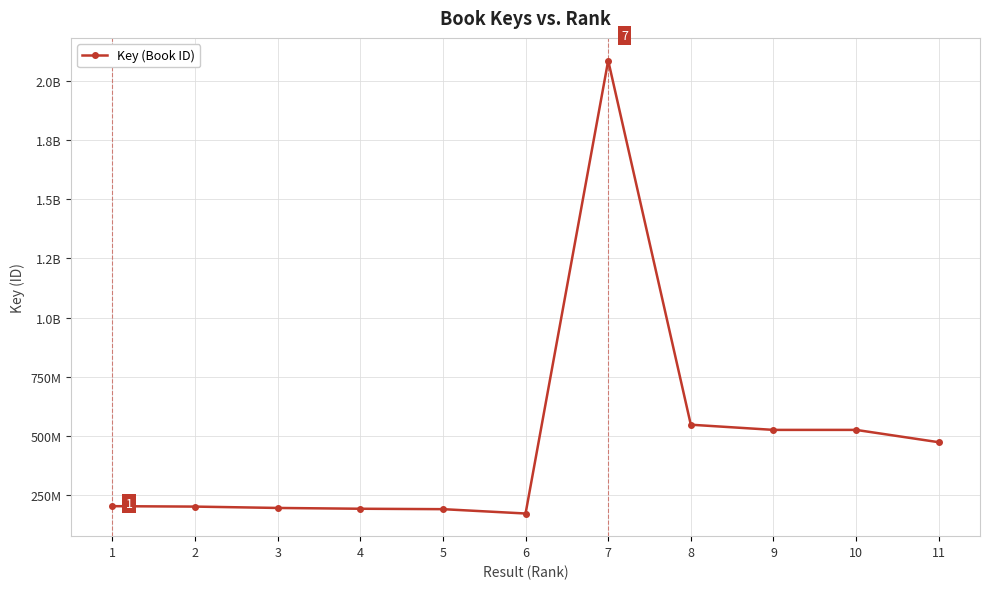

Is this an area chart (filled region under the line)?

No